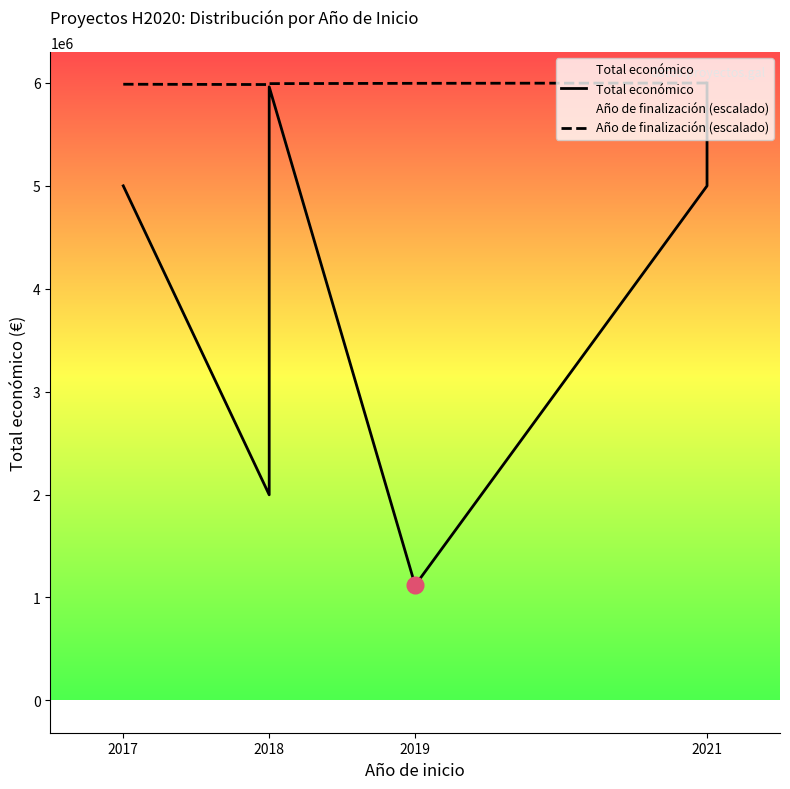

True or false: Total económico and Año de finalización (escalado) cross at least once.

False